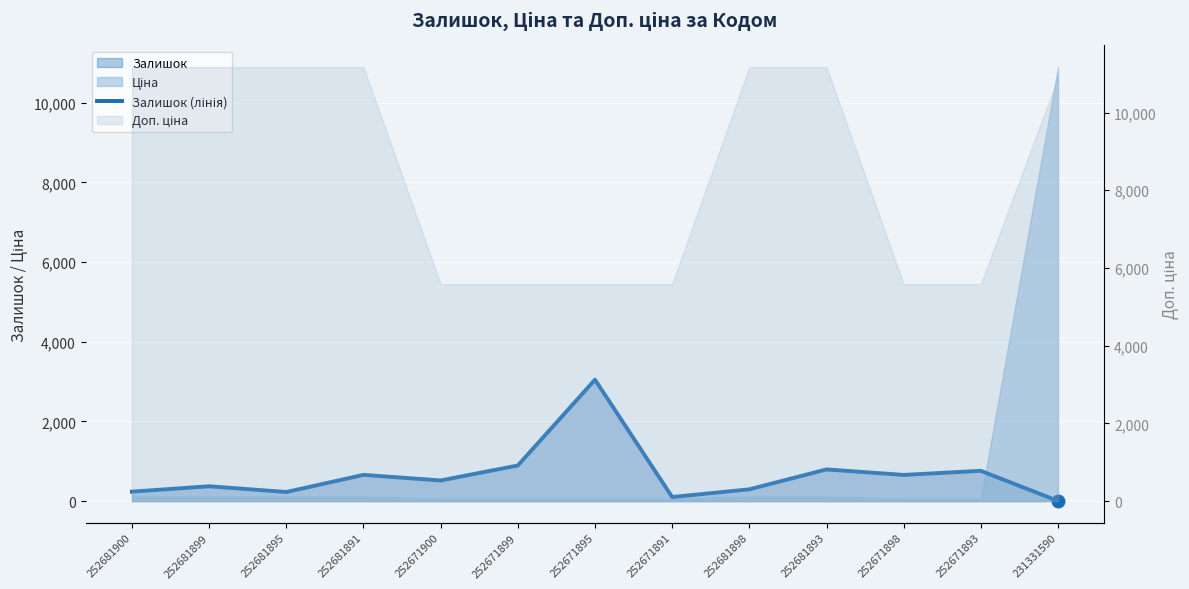

Where is the data nearest to the value 1526?

252671899